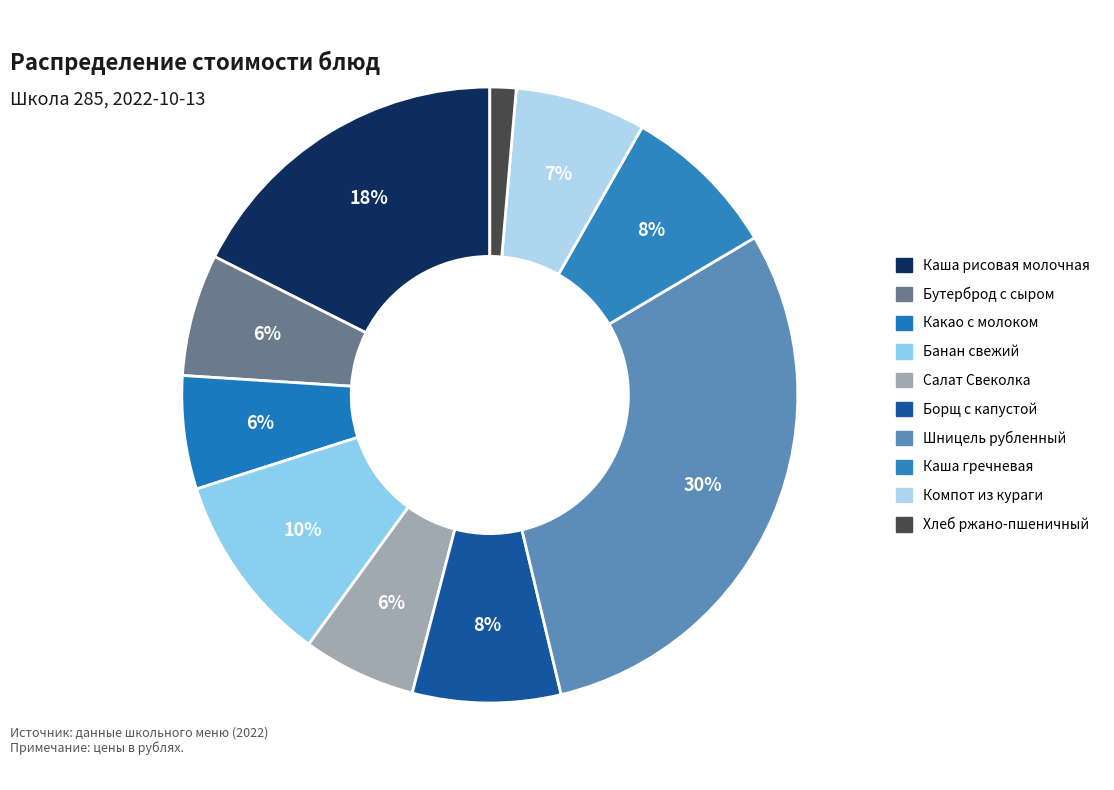

Is there any slice that represents more than half of the pie?

No